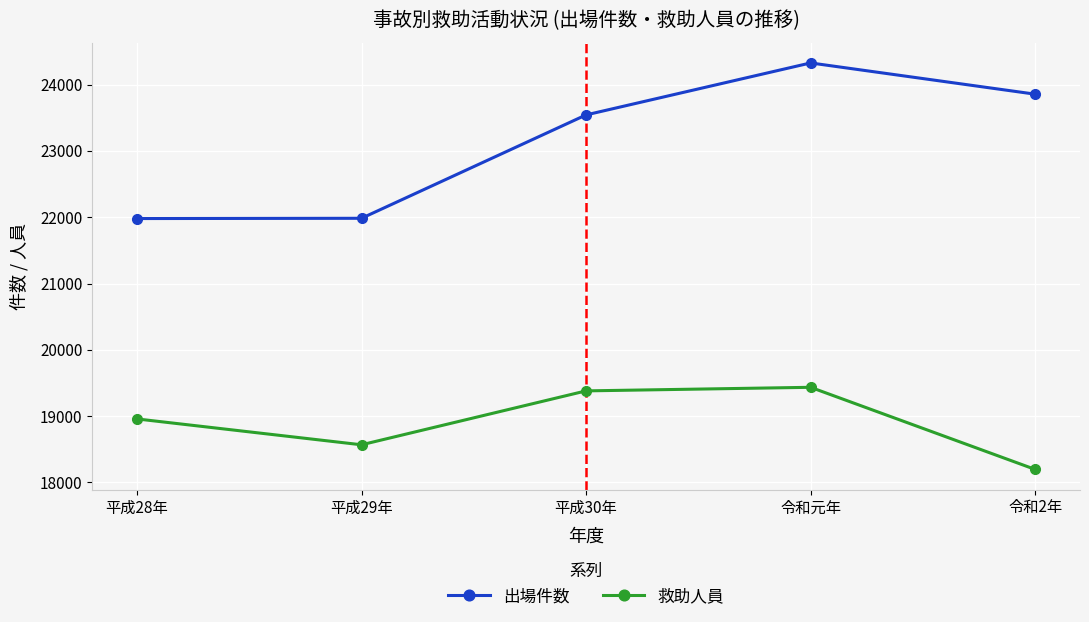

True or false: 救助人員 and 出場件数 intersect in this chart.

False